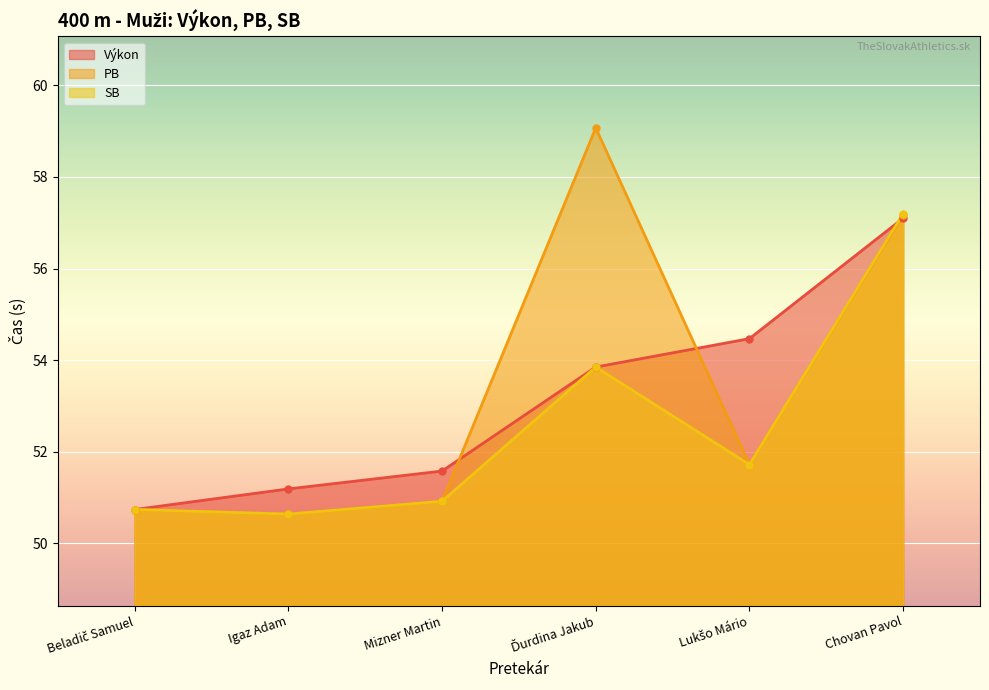

How many values in the SB series exceed 51?

3